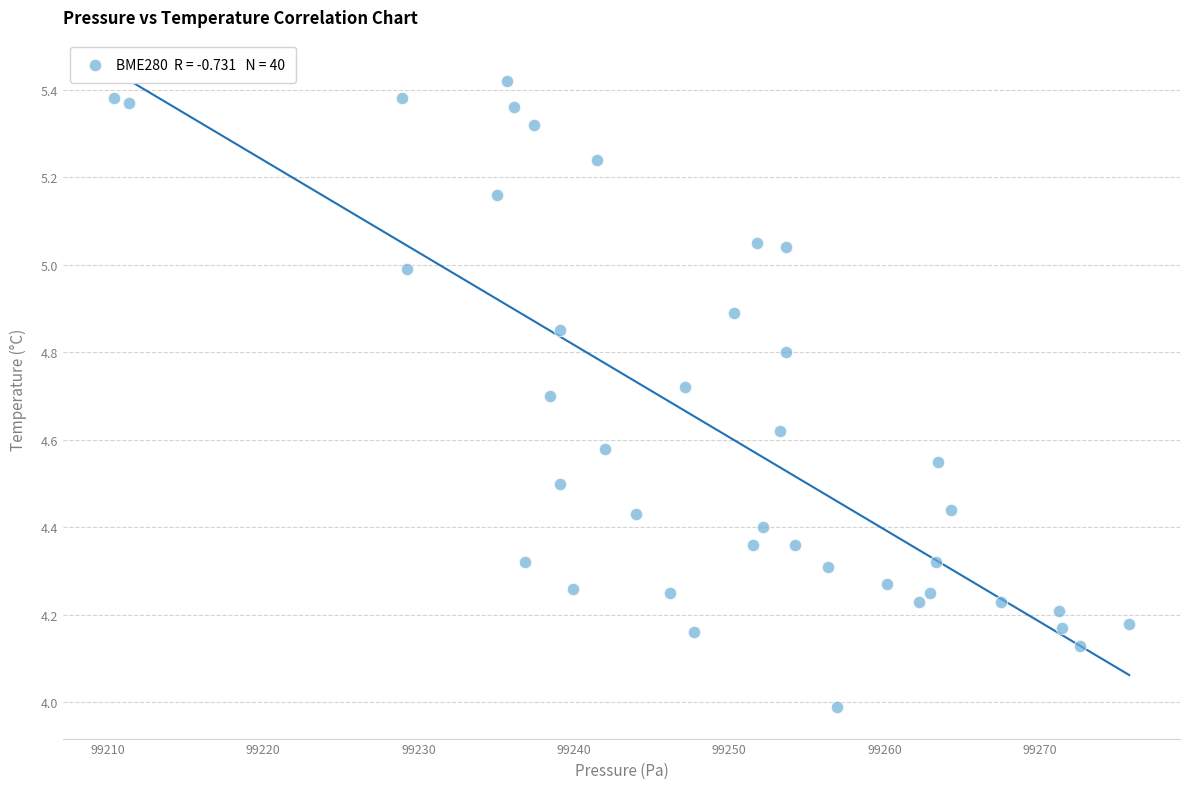

What is the range of X values (max minus min)?

65.3